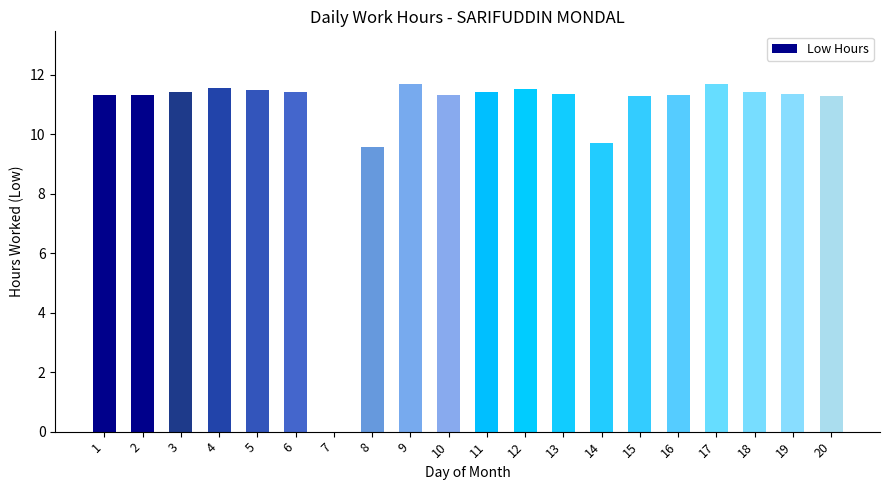

What is the sum of all values?

213.5